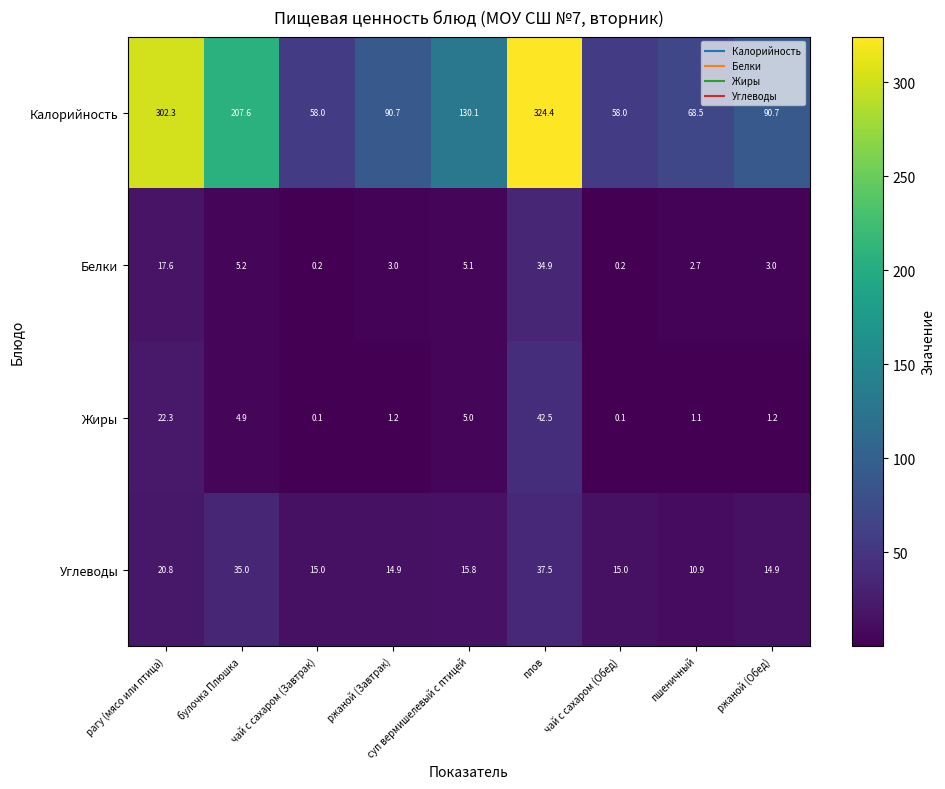

Which series has the widest spread of values?

Калорийность